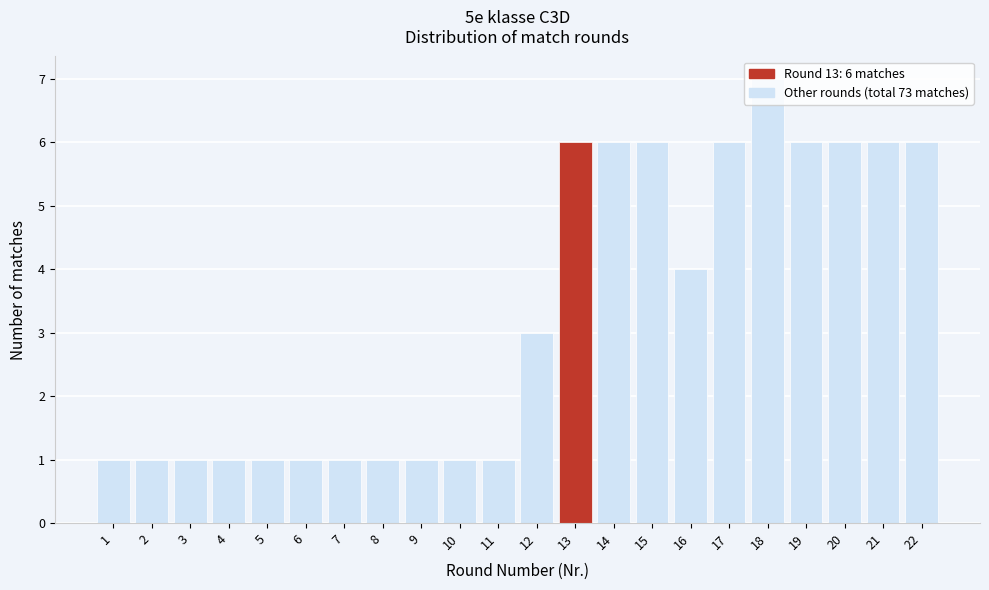

Over which range of the x-axis is the bar tallest?

17.5 to 18.5